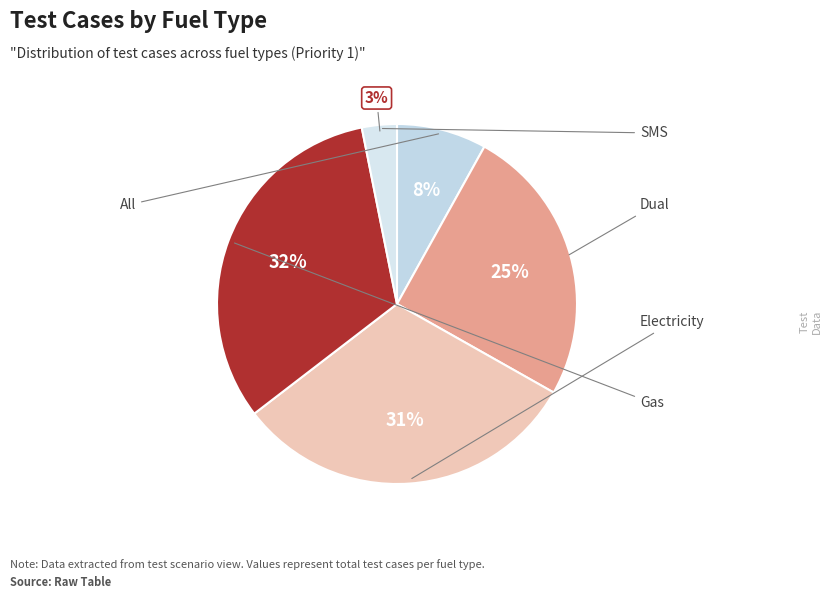

Which category has the smallest portion of the pie?

SMS